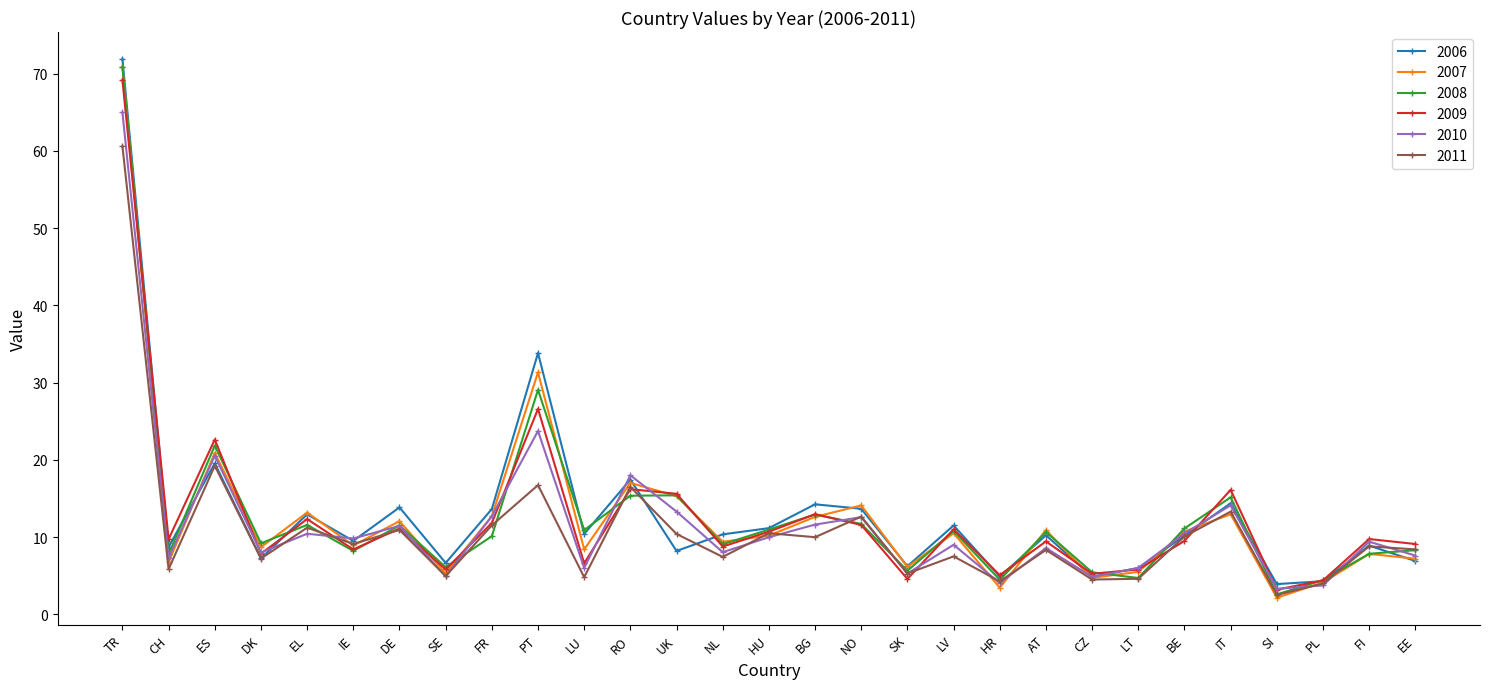

Where is the first local maximum for 2009?

ES